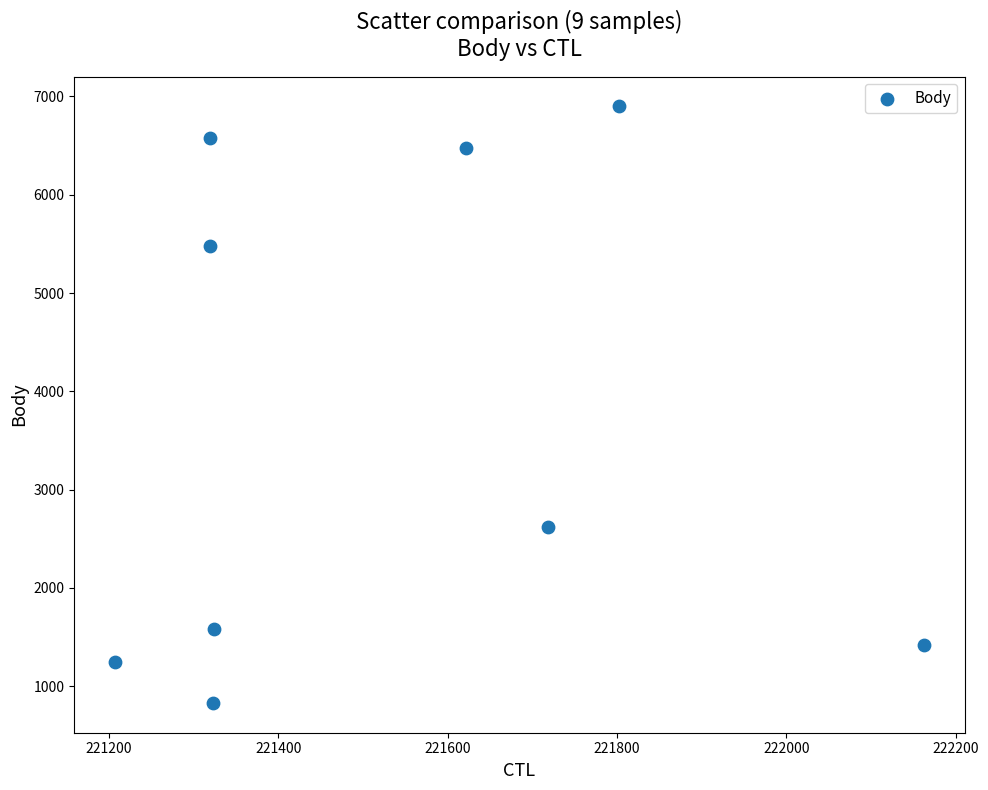

What is the average Y value?

3681